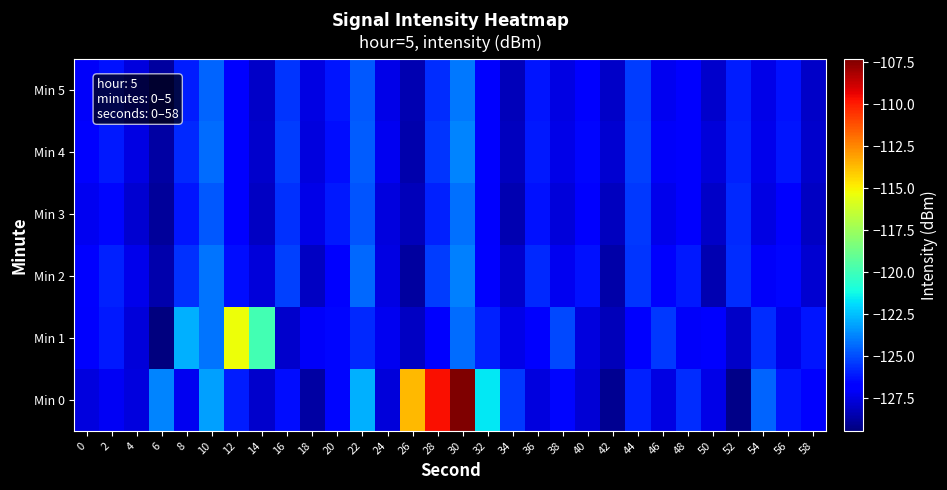

At which category is the sum across all series the highest?

30